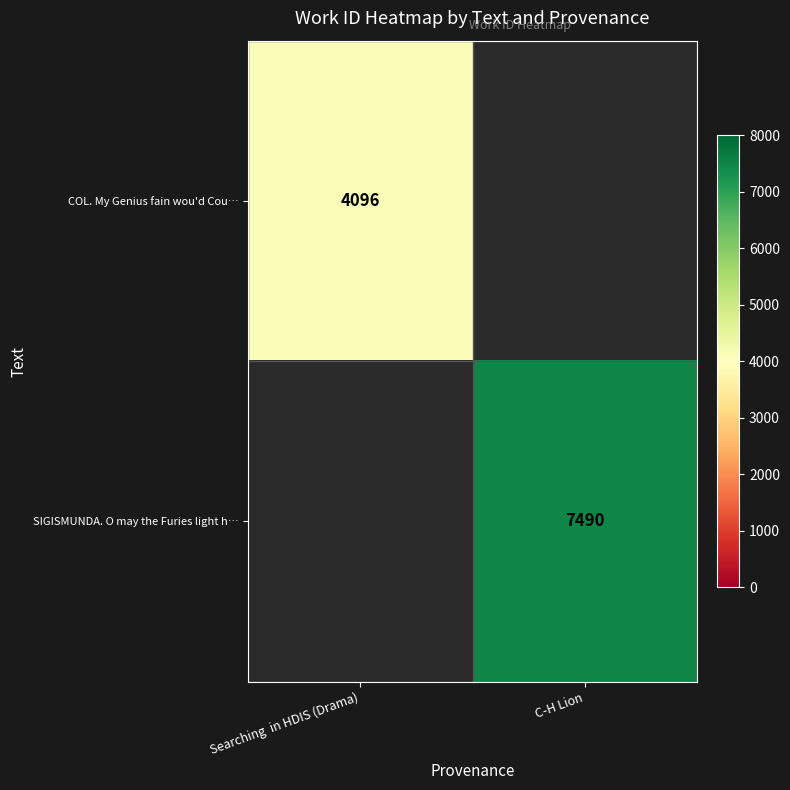

True or false: COL. My Genius fain wou'd Cou… has a value of 7350 at Searching  in HDIS (Drama).

False